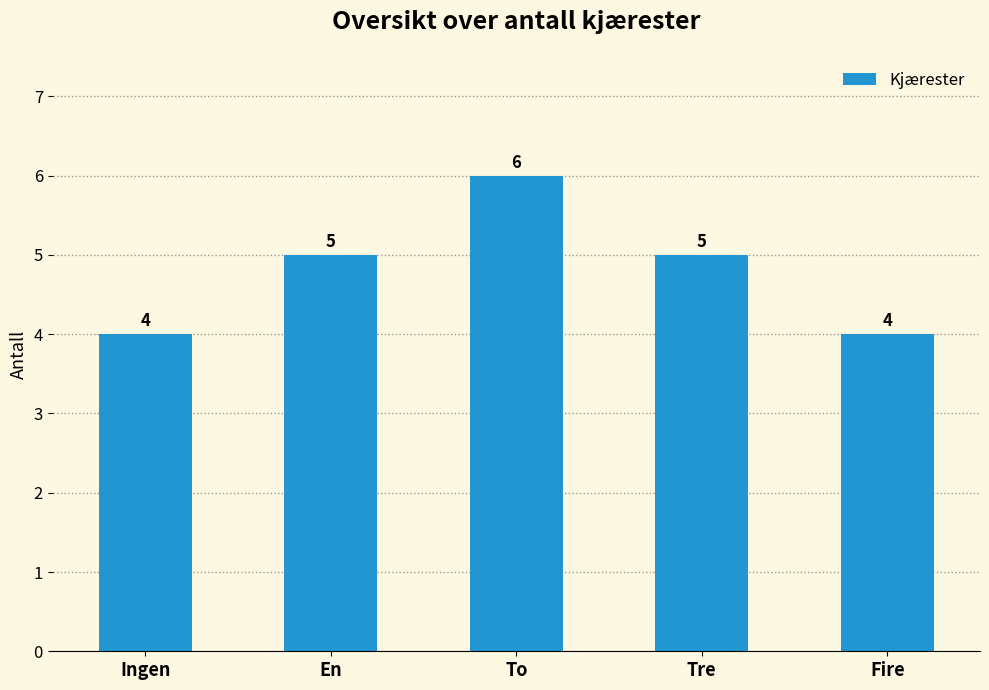

Count the number of categories in the chart.

5